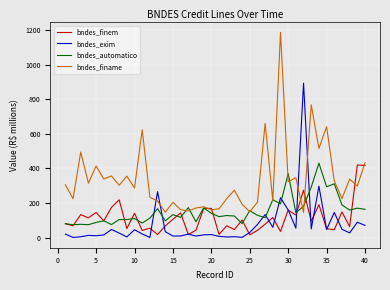

True or false: bndes_finame and bndes_finem intersect in this chart.

True